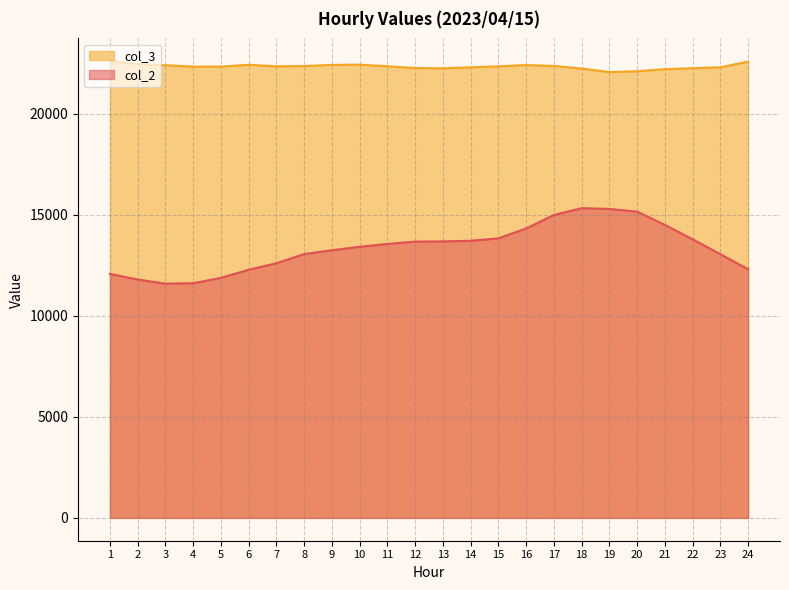

True or false: col_3 has more than 1 interior local peaks.

True